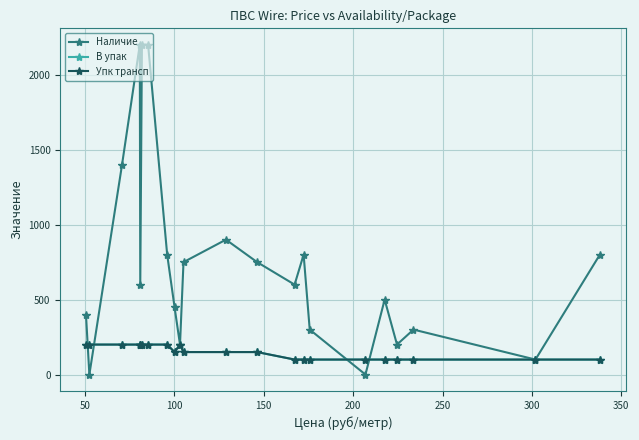

Is this an area chart (filled region under the line)?

No